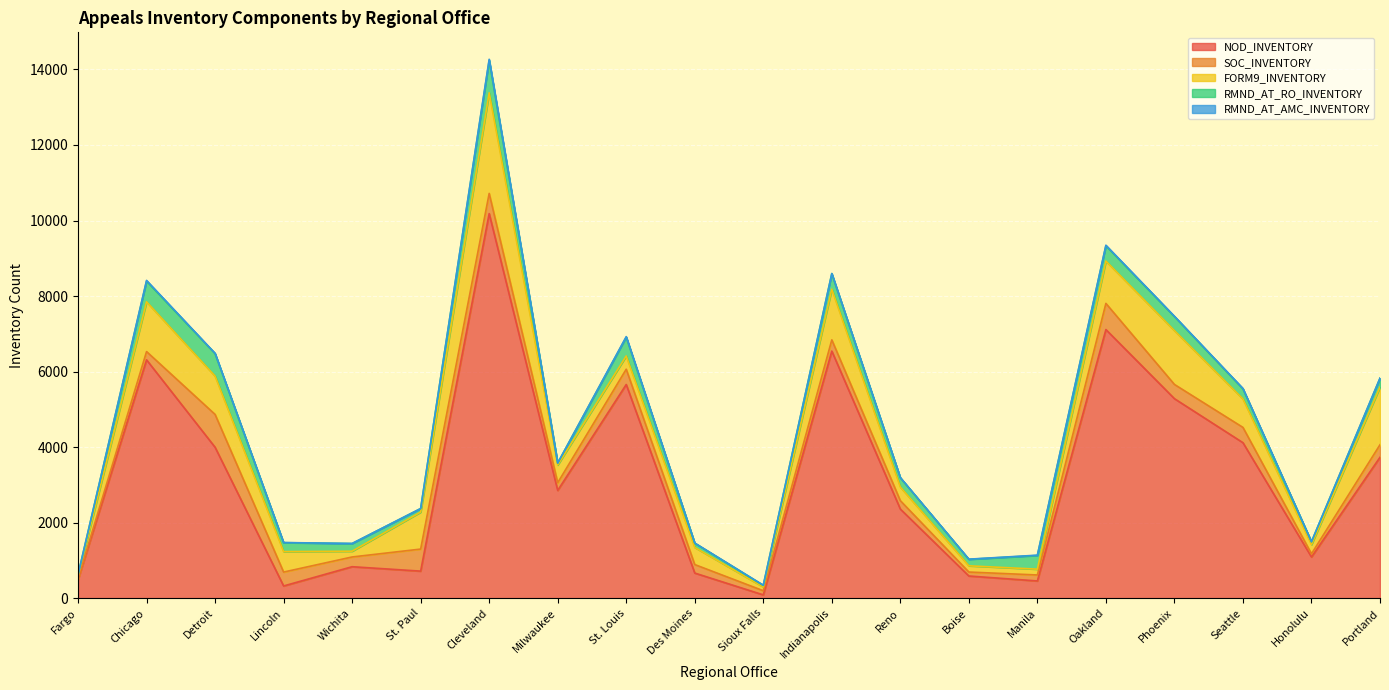

True or false: RMND_AT_AMC_INVENTORY and RMND_AT_RO_INVENTORY cross at least once.

False